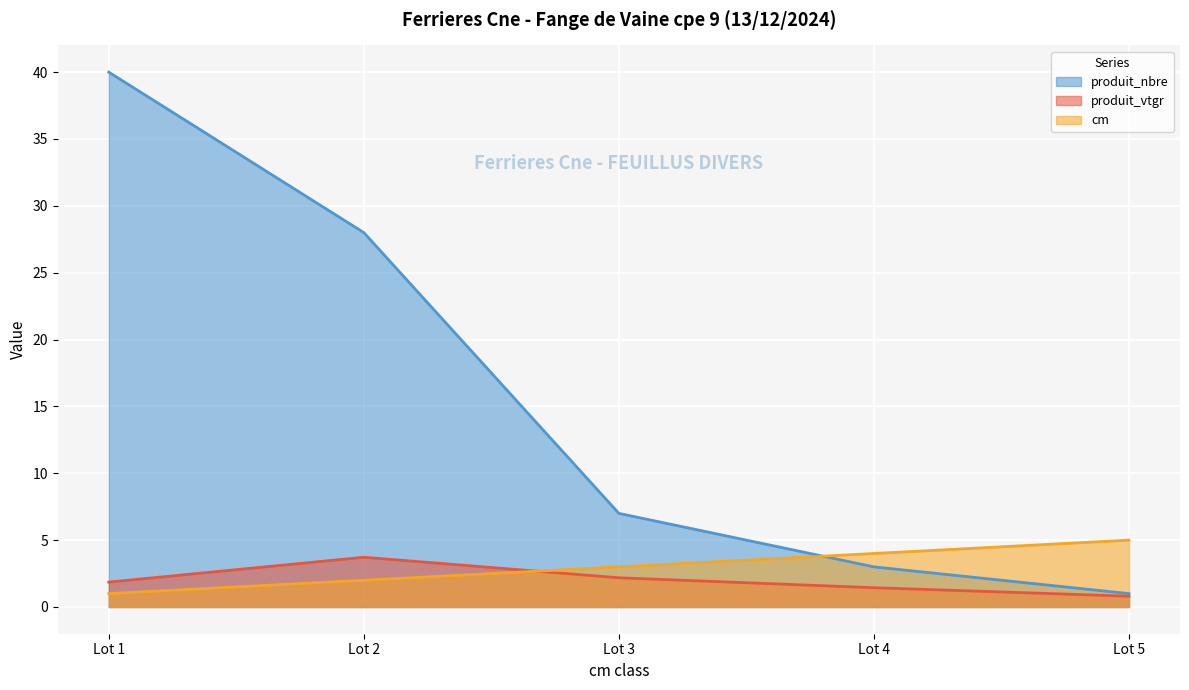

Is it true that cm equals 1.6 at Lot 3?

False